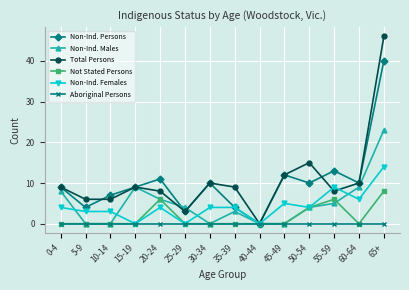

The value of Not Stated Persons at 65+ is 14. True or false?

False